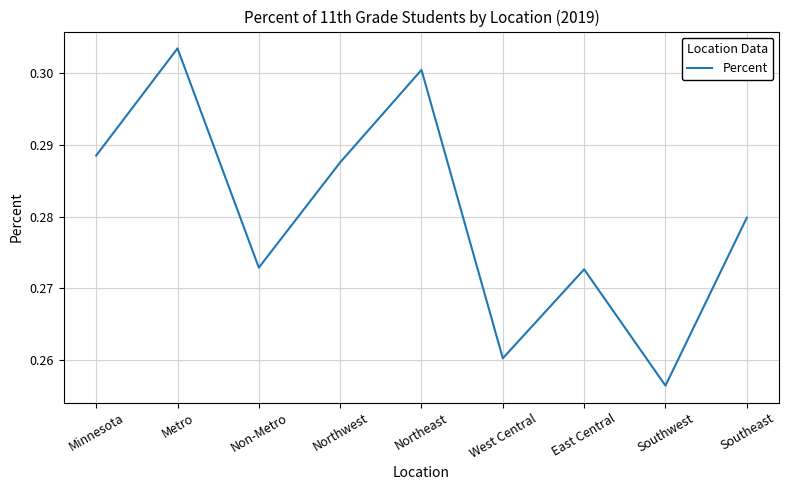

Is it true that the value at Metro is 0.5?

False